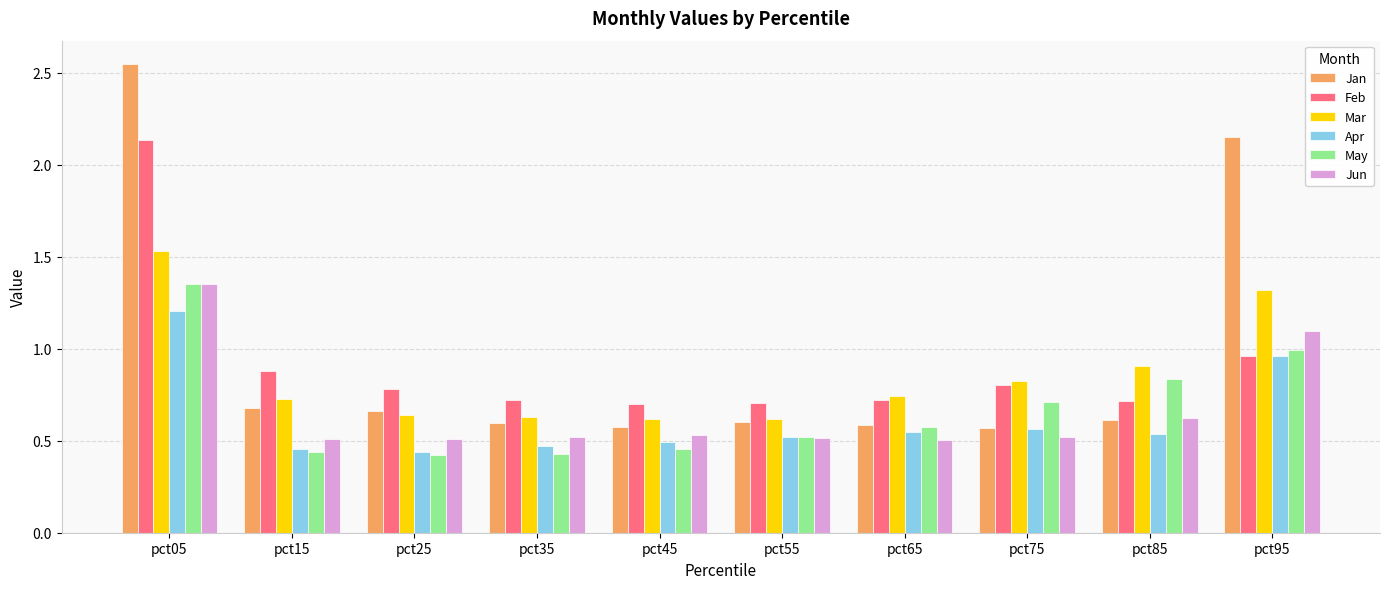

At which category is the sum across all series the highest?

pct05